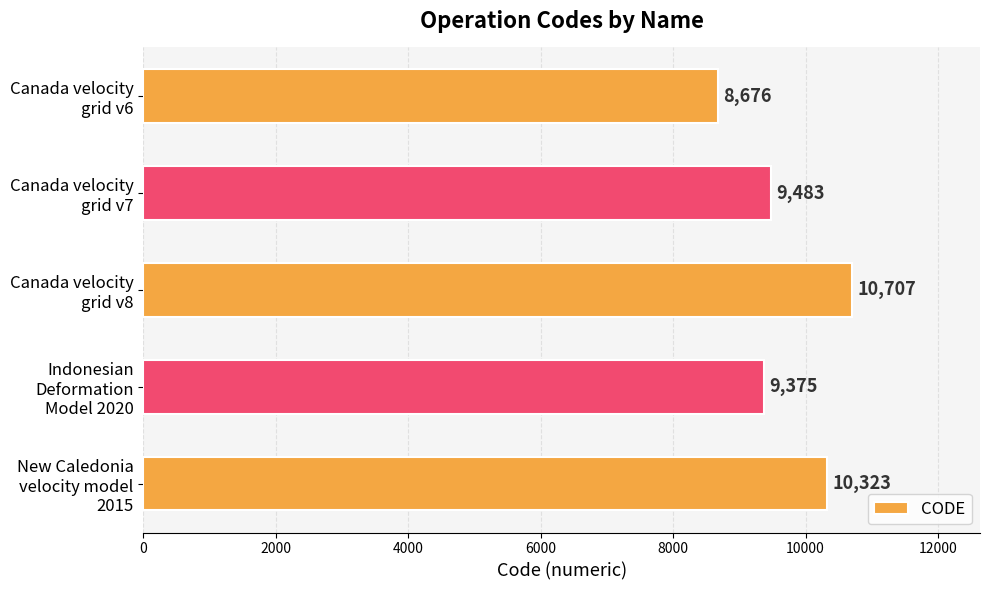

List the labels in order of value, largest first.

Canada velocity
grid v8, New Caledonia
velocity model
2015, Canada velocity
grid v7, Indonesian
Deformation
Model 2020, Canada velocity
grid v6